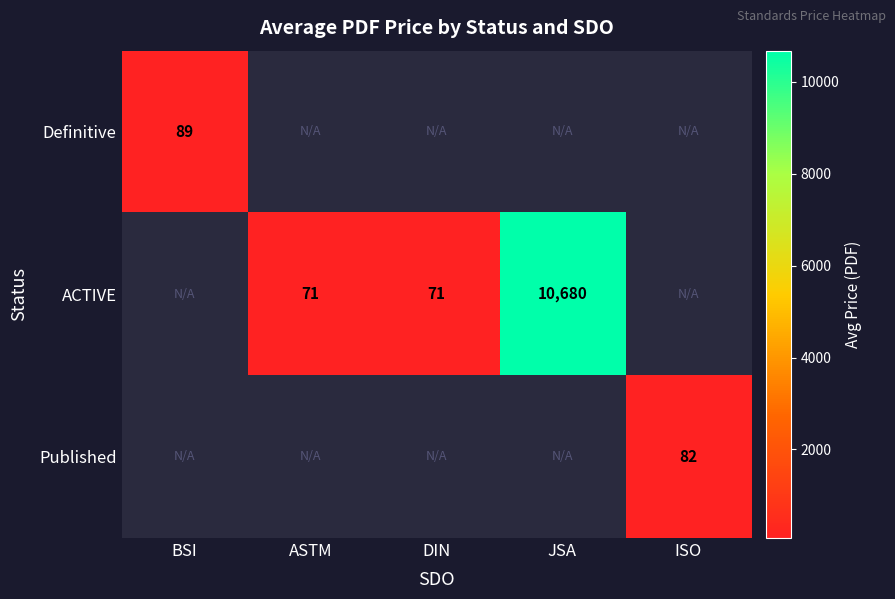

At which category does the chart reach its minimum across all series?

DIN